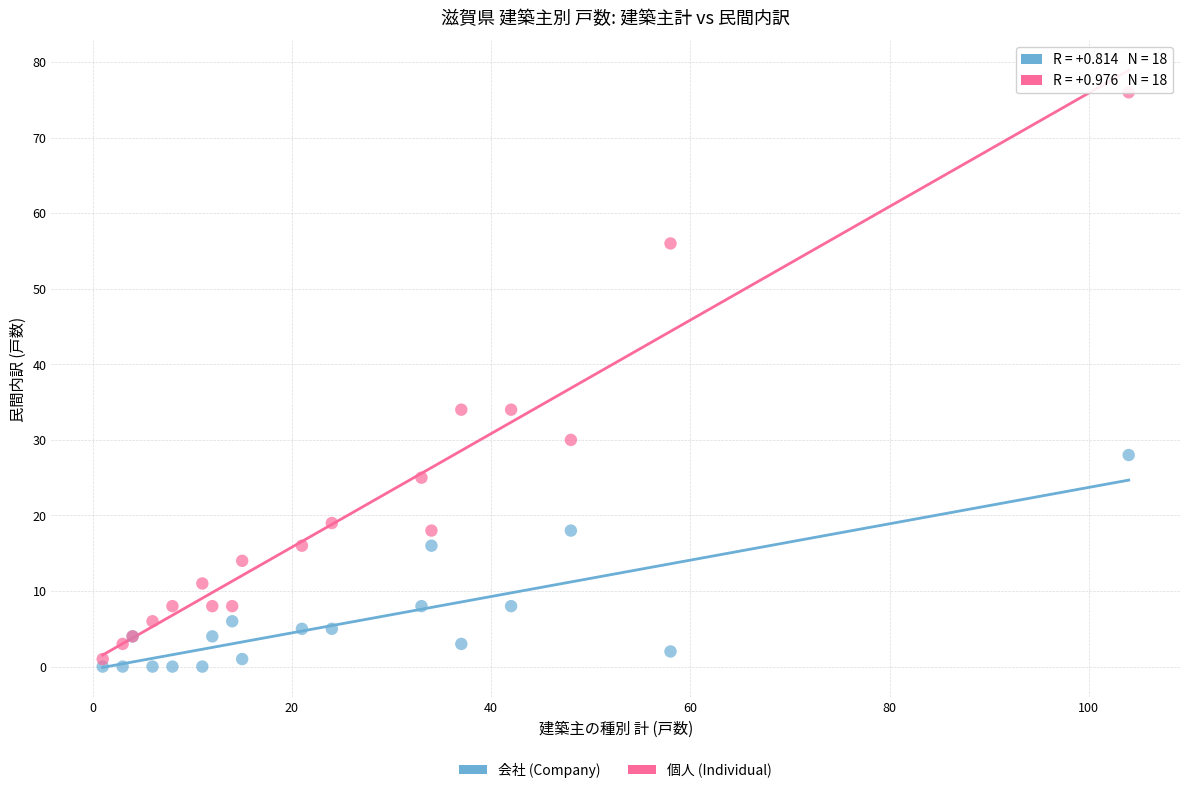

What are all the series names shown in the legend?

会社 (Company), 個人 (Individual)